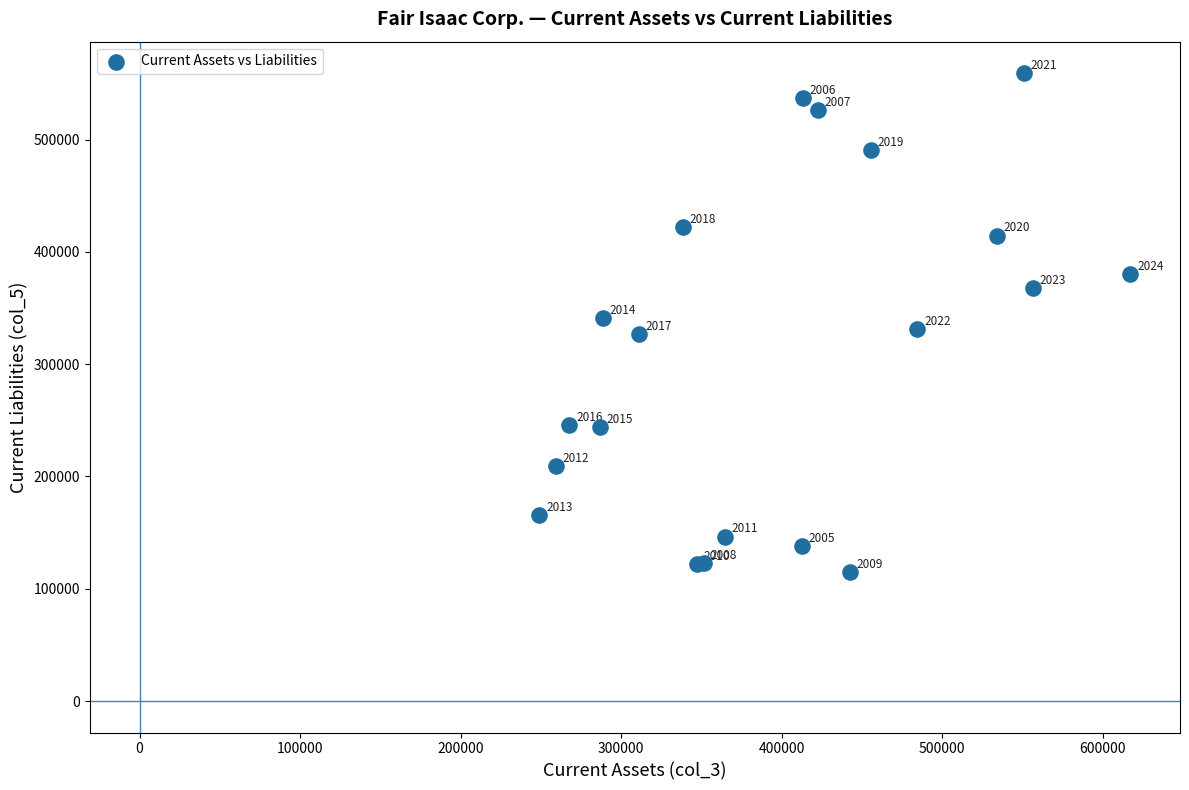

What Y value in the scatter plot is closest to 336897?

341404